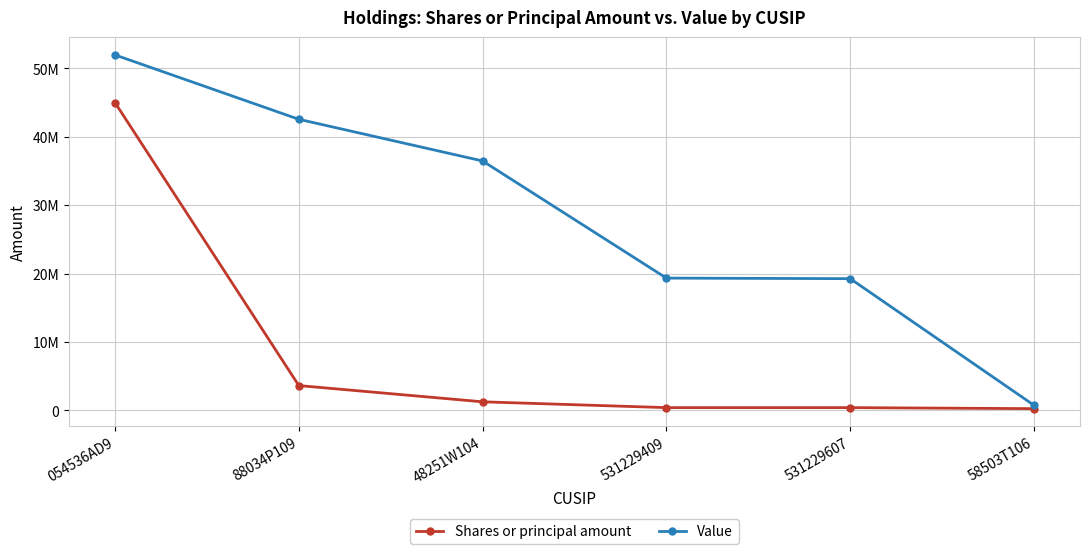

What are all the series names shown in the legend?

Shares or principal amount, Value